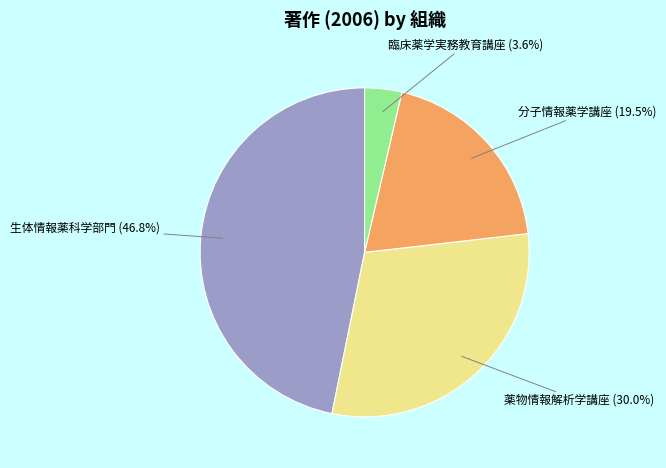

Is there any slice that represents more than half of the pie?

No